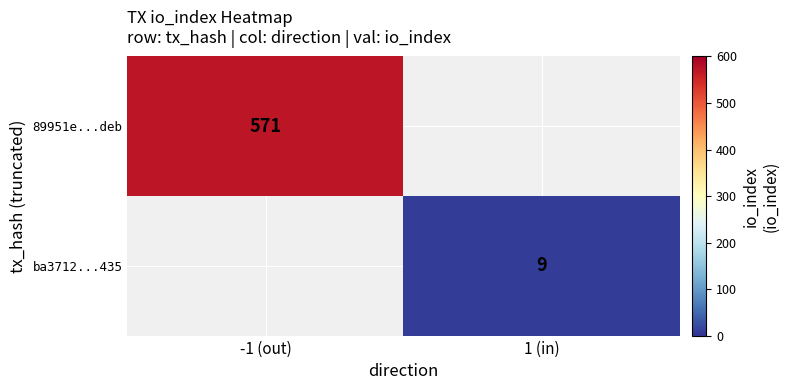

Is it true that 89951e...deb equals 571 at -1 (out)?

True